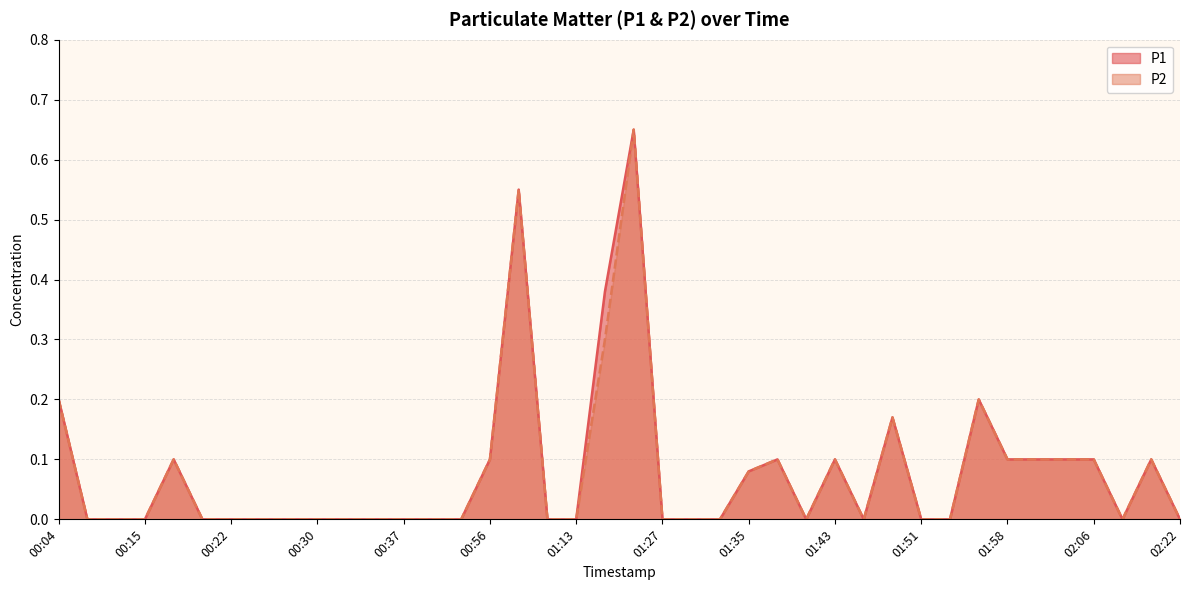

How many distinct data groups are displayed?

2